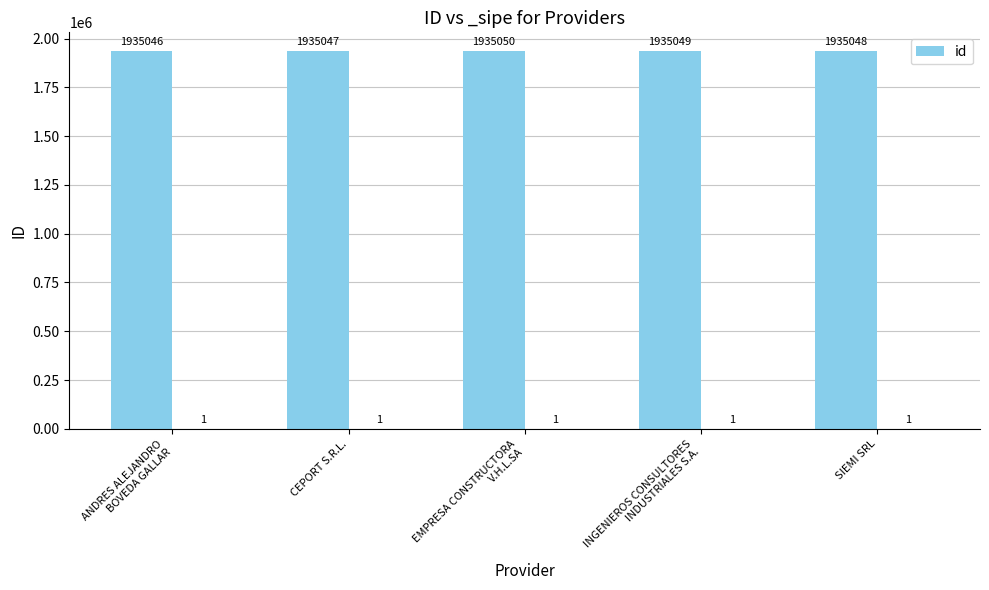

What is the value of the 4th bar from the left?

1935049